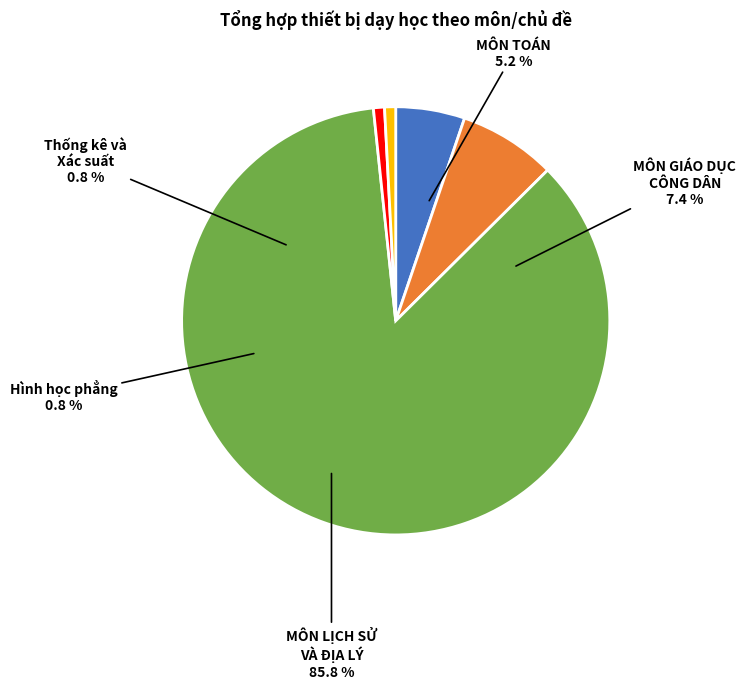

What is the majority slice?

MÔN LỊCH SỬ VÀ ĐỊA LÝ